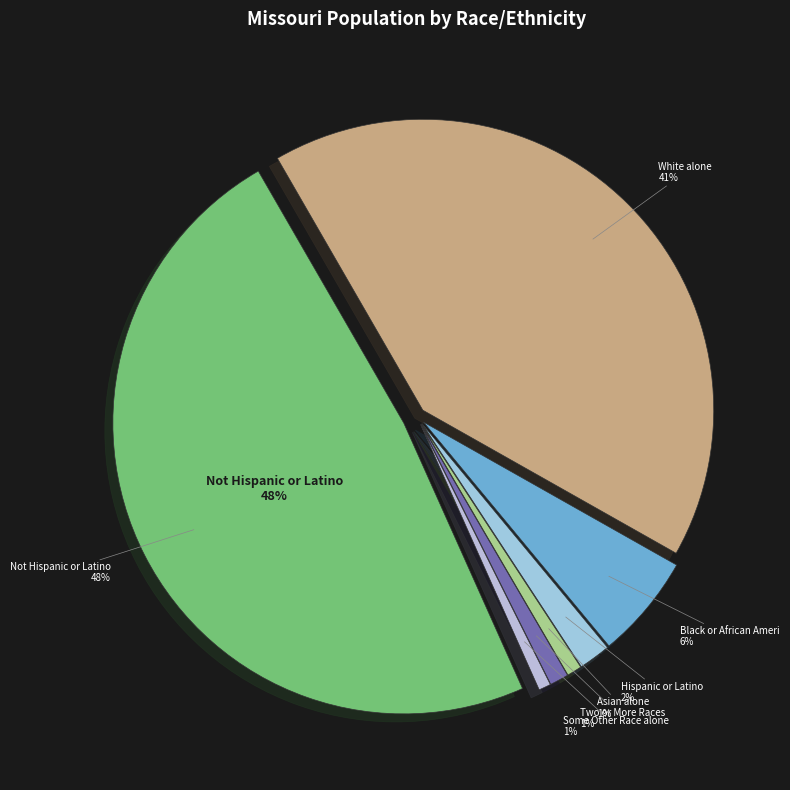

What is the total percentage of Hispanic or Latino and Two or More Races?

2.8%